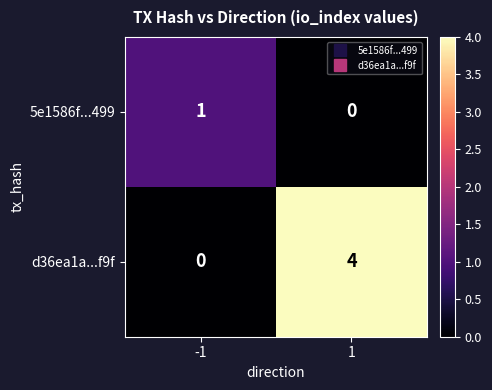

At 1, list the series in order from smallest to largest.

5e1586f...499, d36ea1a...f9f